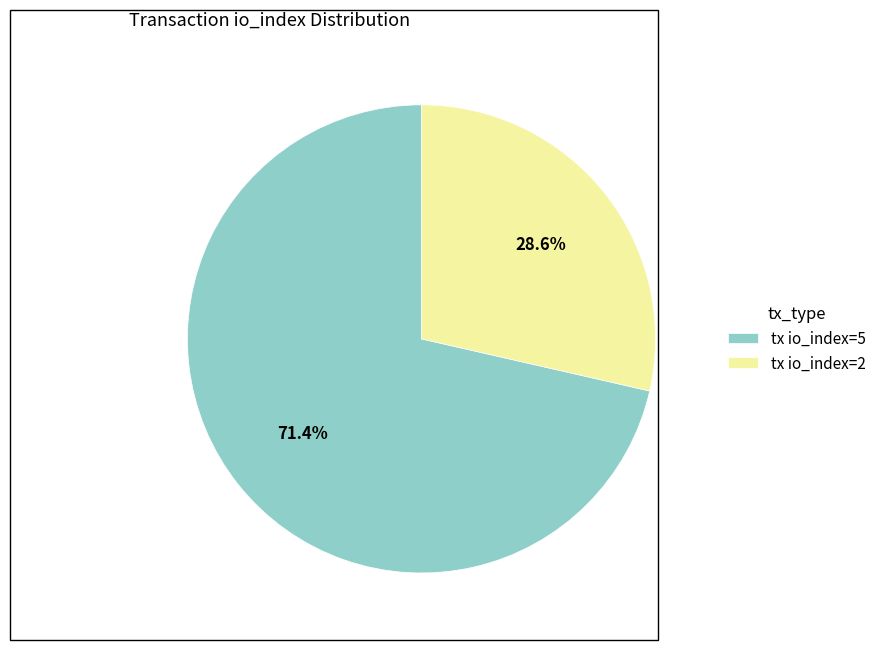

Which has a higher value, tx io_index=5 or tx io_index=2?

tx io_index=5